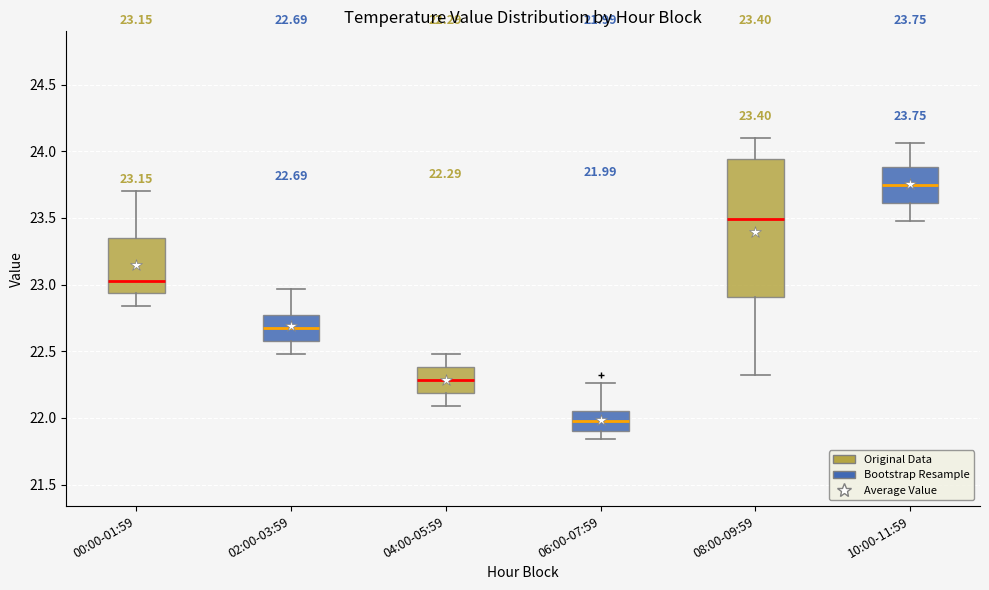

Which box has the highest median line?

10:00-11:59